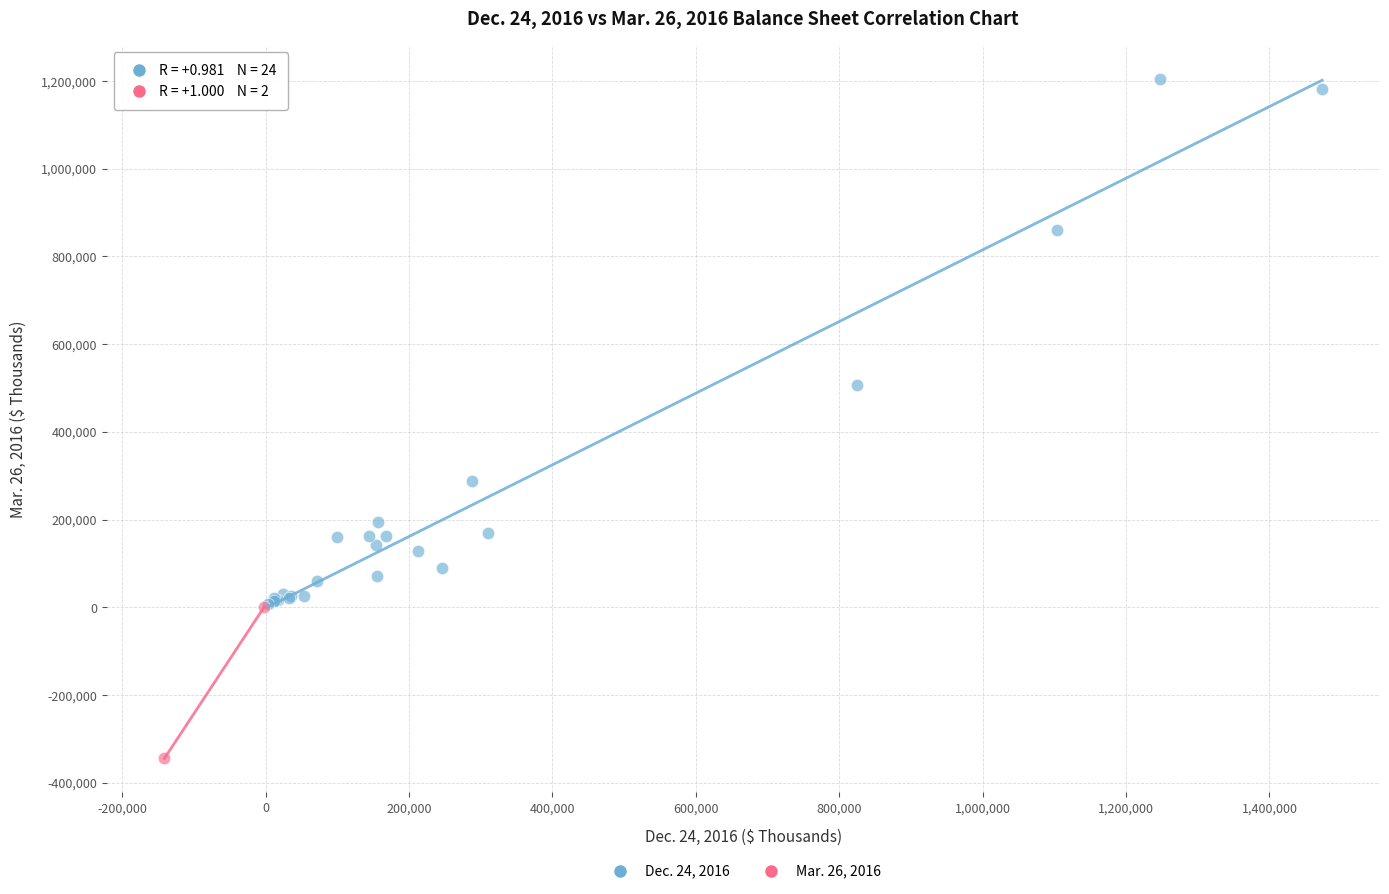

What are all the series names shown in the legend?

Dec. 24, 2016, Mar. 26, 2016